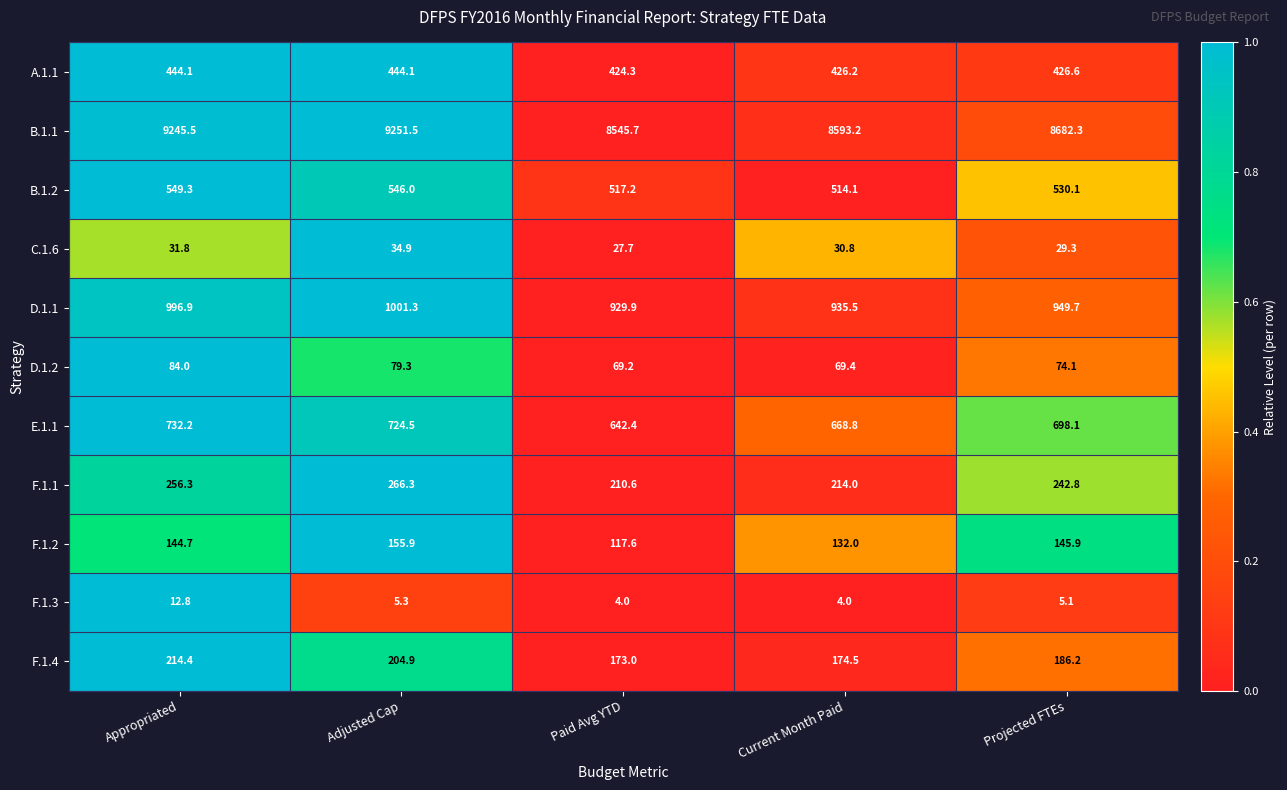

What is the sum of the D.1.2 values at Projected FTEs and Adjusted Cap?

153.4